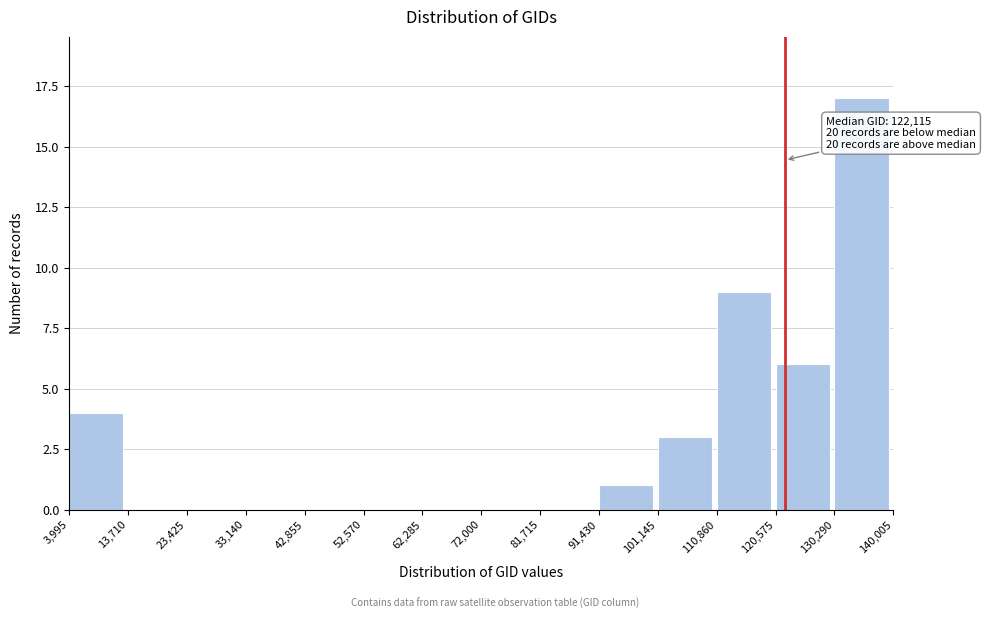

Over which range of the x-axis is the bar tallest?

130,290 to 140,005